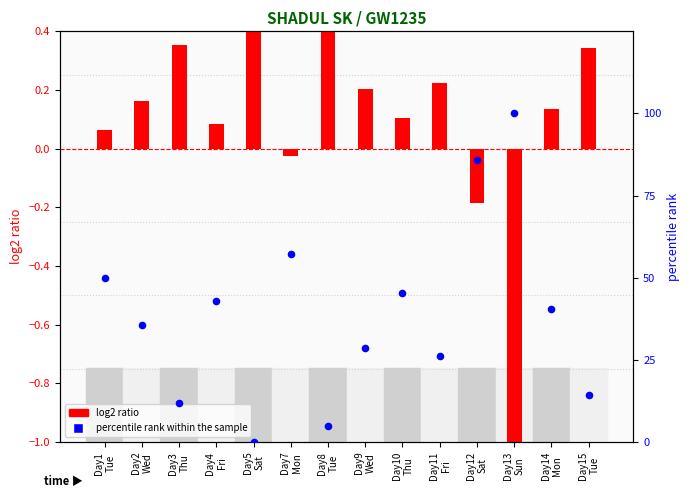

Which series contains the highest Y value?

percentile rank within the sample